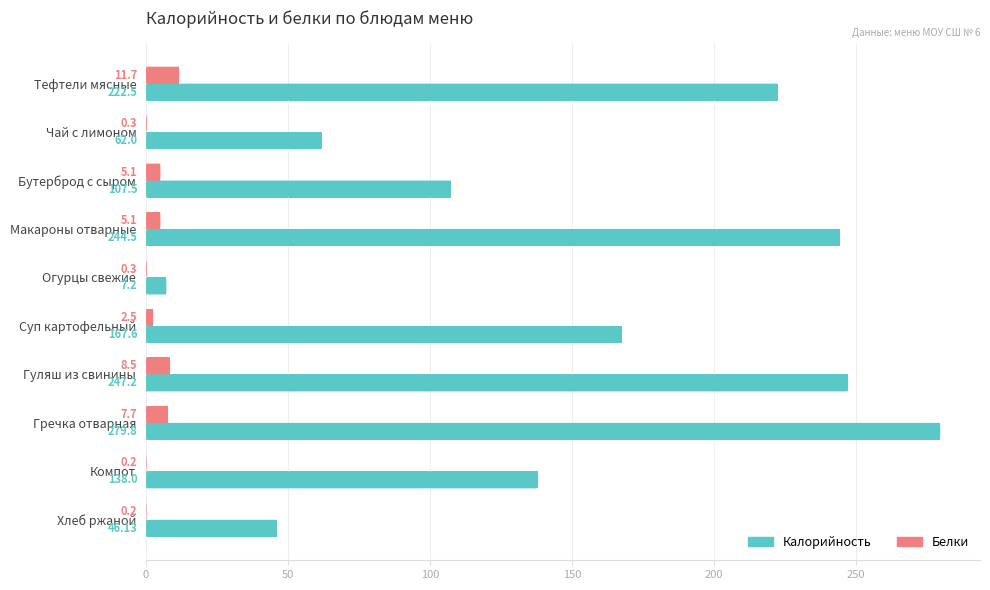

What is the sum of the Белки values at Огурцы свежие and Гуляш из свинины?

8.8